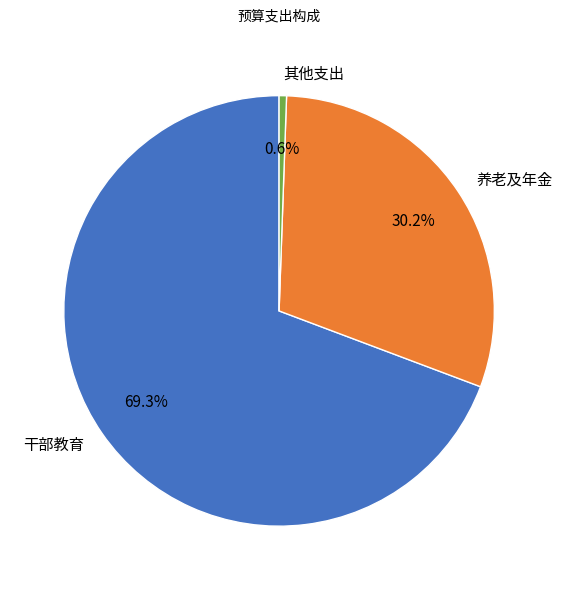

Between 干部教育 and 养老及年金, which is larger?

干部教育